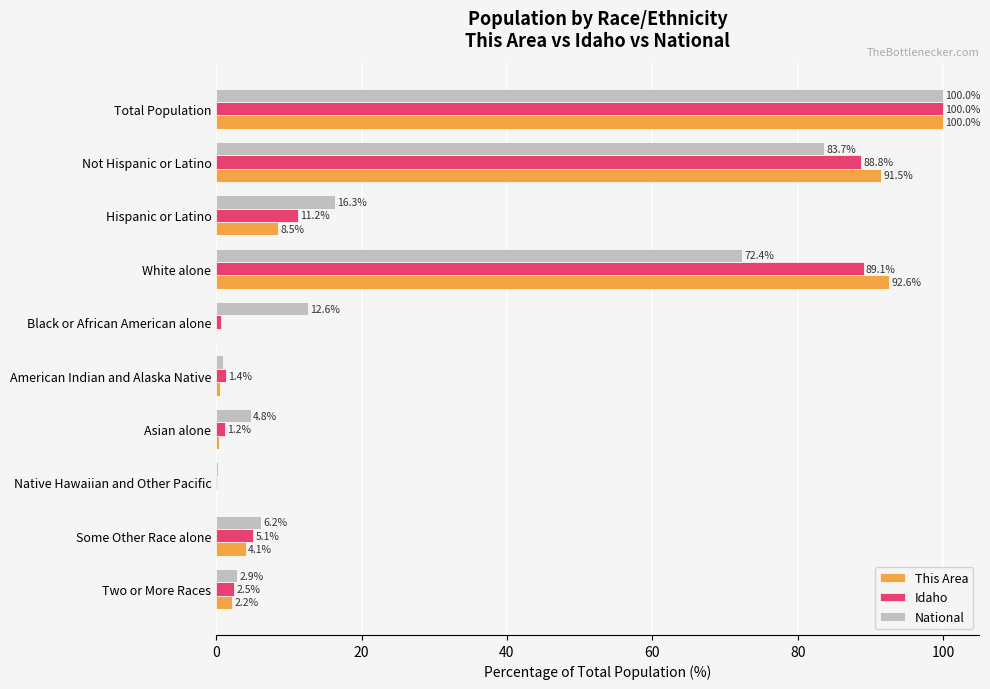

What is the greatest value displayed?

100.0